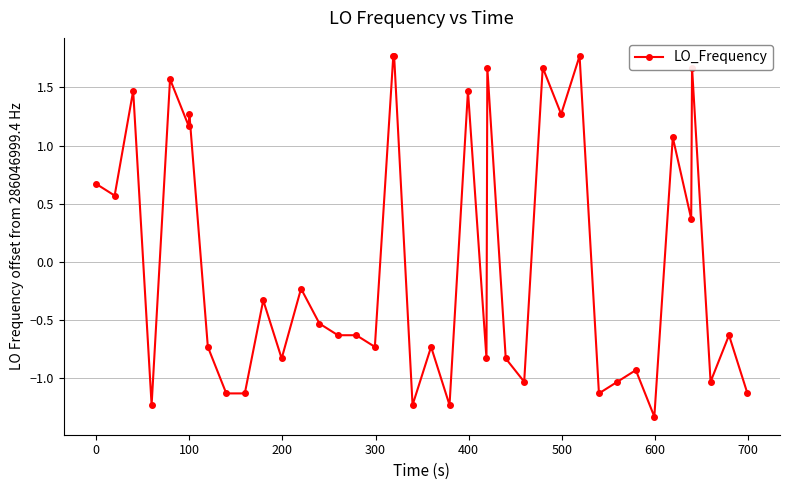

What is the maximum value shown in the chart?

1.8